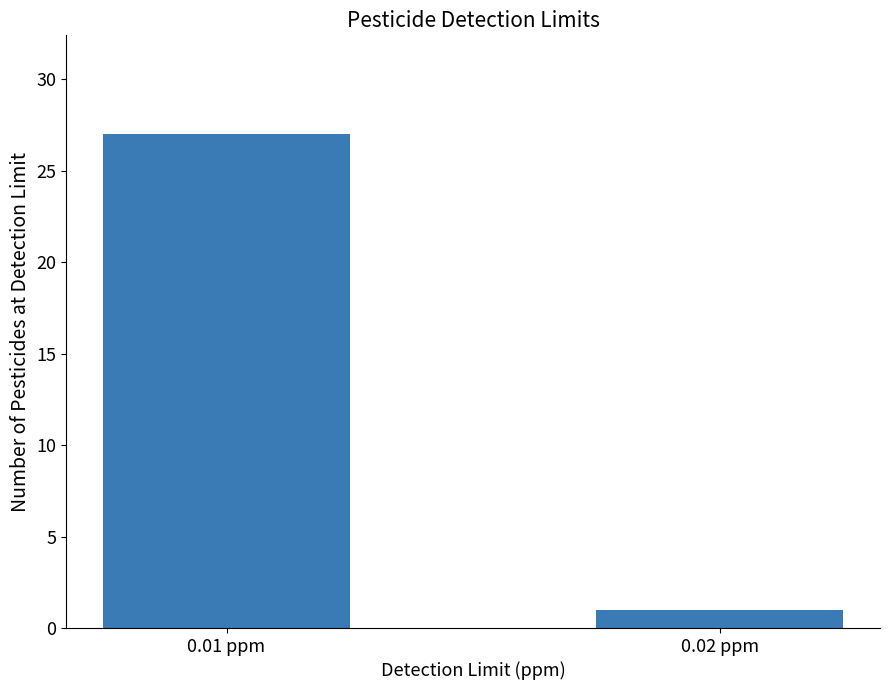

Which category has the lowest value across all series?

0.02 ppm